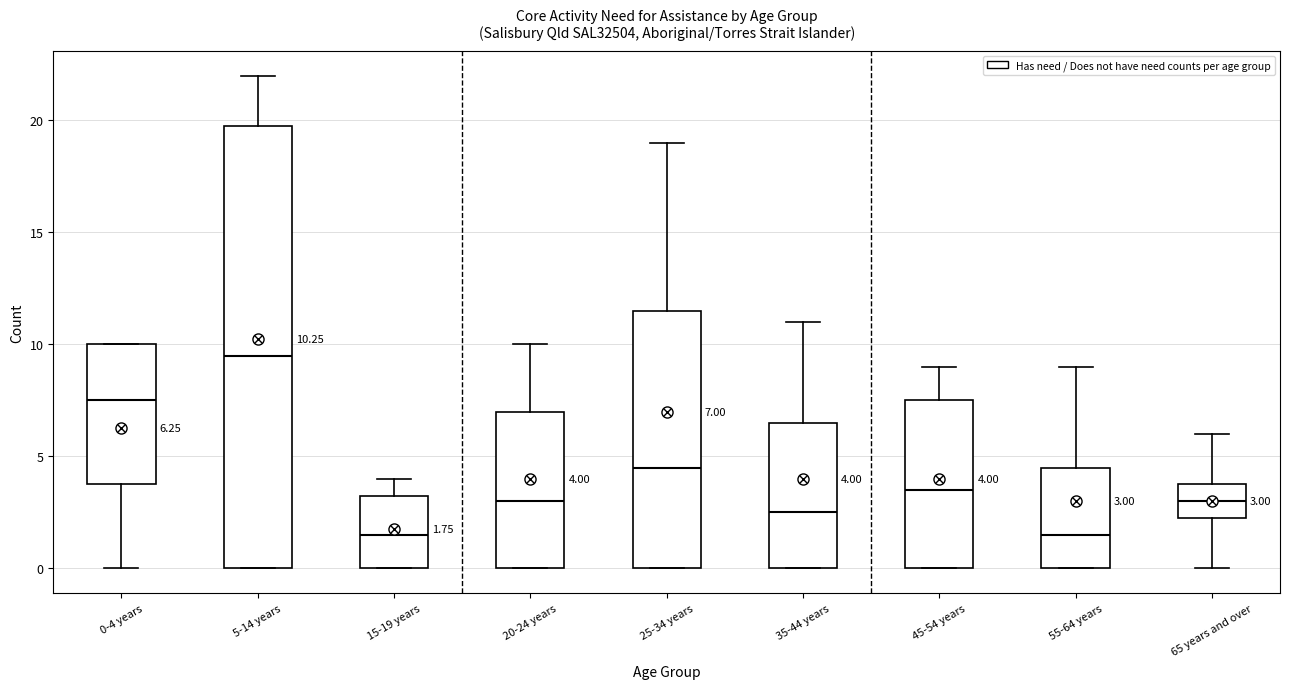

Comparing the boxes themselves (not the whiskers), which one is the tallest?

5-14 years